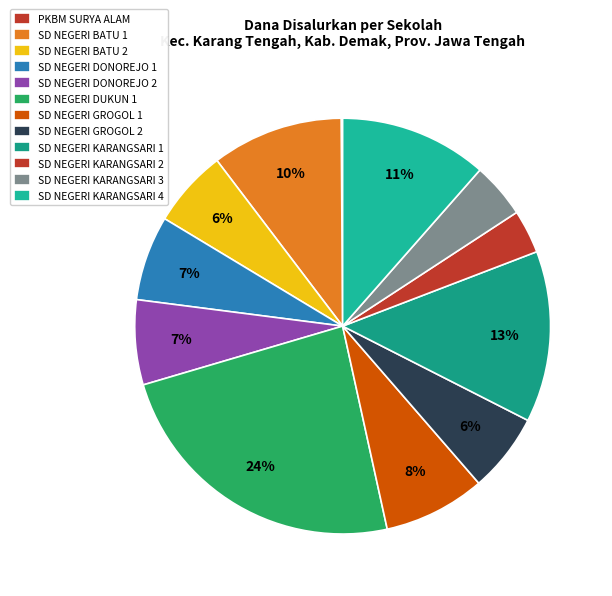

To the nearest percent, what is the average slice percentage?

8%